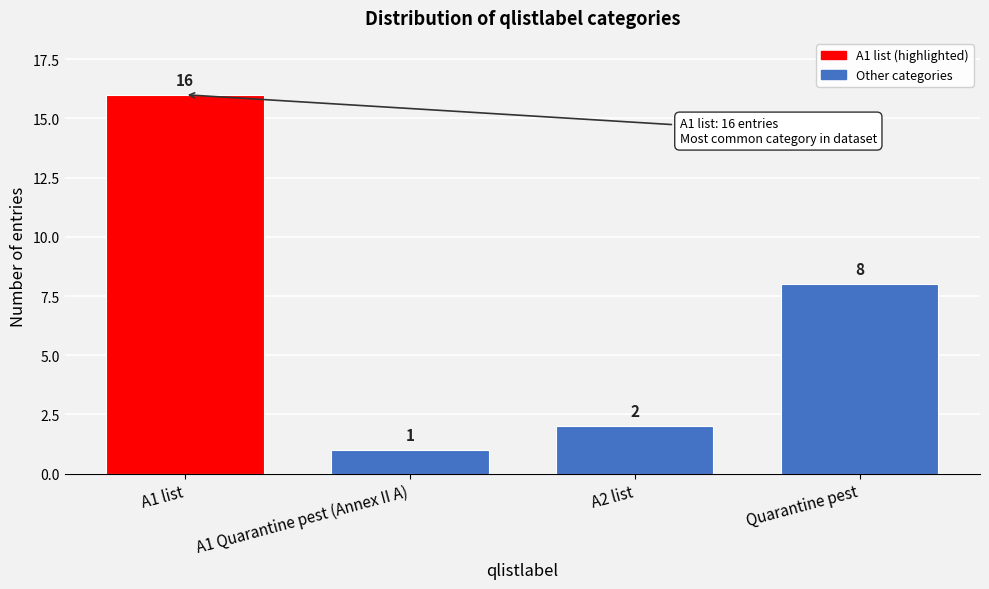

Reading left to right, transcribe all the data shown in this chart.

A1 list=16	A1 Quarantine pest (Annex II A)=1	A2 list=2	Quarantine pest=8